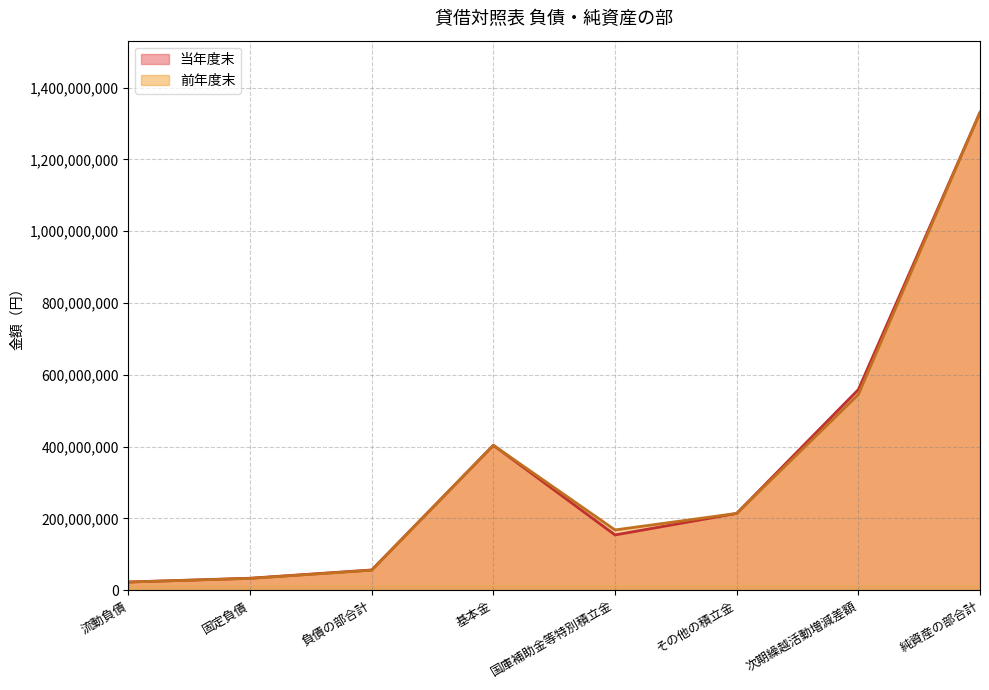

How many values in the 前年度末 series exceed 214000000?

3